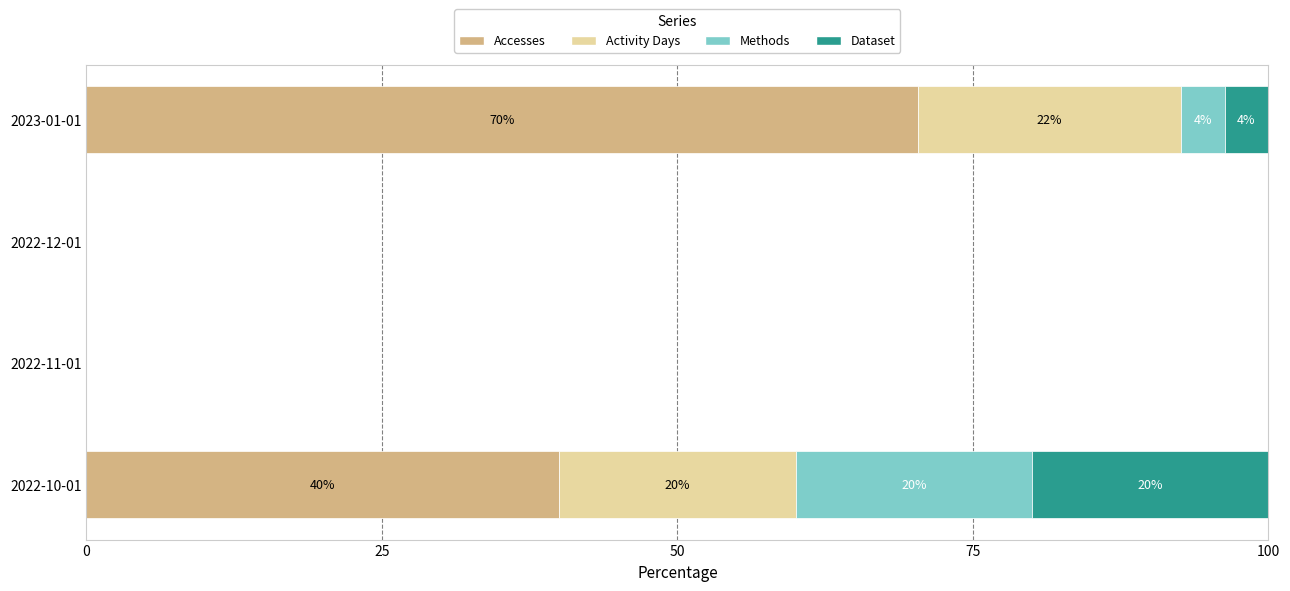

What is the maximum value for Accesses?

70.4